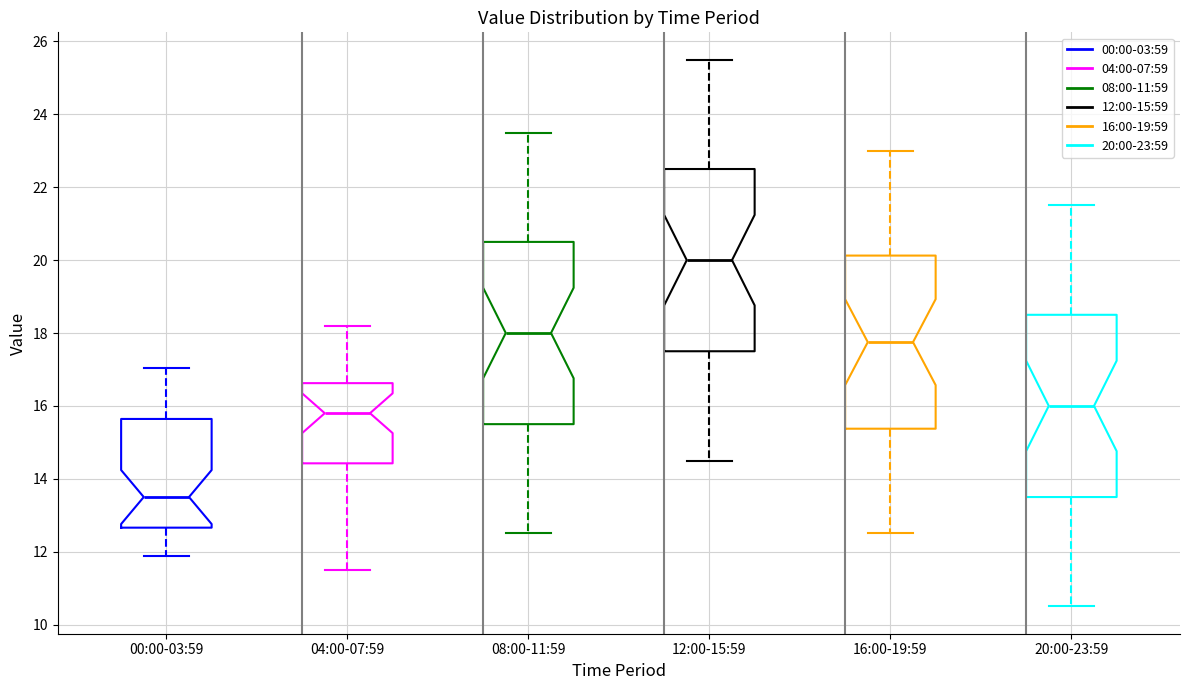

Reading left to right, read every box against the y-axis: the position of its median line, the range the box covers, and the ends of its whiskers. The values are not printed on the chart, so give them approximately, as read against the axis.

00:00-03:59: median 13.6, box 12.6 to 15.6, whiskers 11.8 to 17.0
04:00-07:59: median 15.8, box 14.4 to 16.6, whiskers 11.6 to 18.2
08:00-11:59: median 18.0, box 15.6 to 20.6, whiskers 12.6 to 23.6
12:00-15:59: median 20.0, box 17.6 to 22.6, whiskers 14.6 to 25.6
16:00-19:59: median 17.8, box 15.4 to 20.2, whiskers 12.6 to 23.0
20:00-23:59: median 16.0, box 13.6 to 18.6, whiskers 10.6 to 21.6